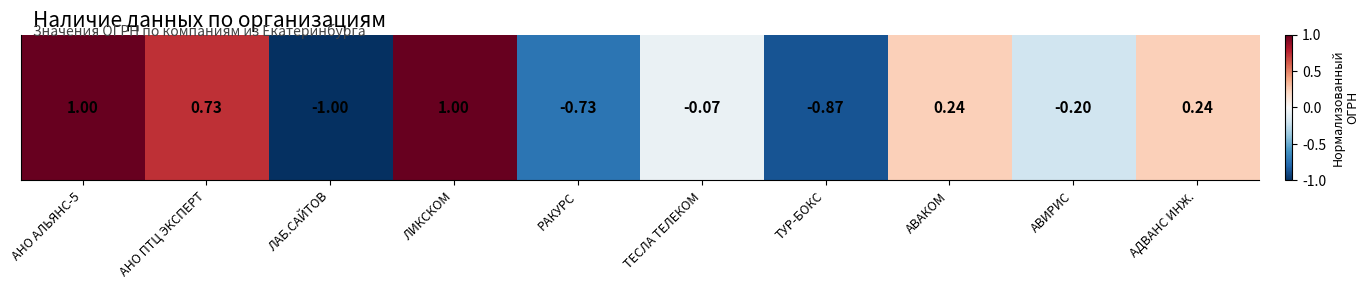

True or false: the data shows 1.0 at АНО АЛЬЯНС-5.

True